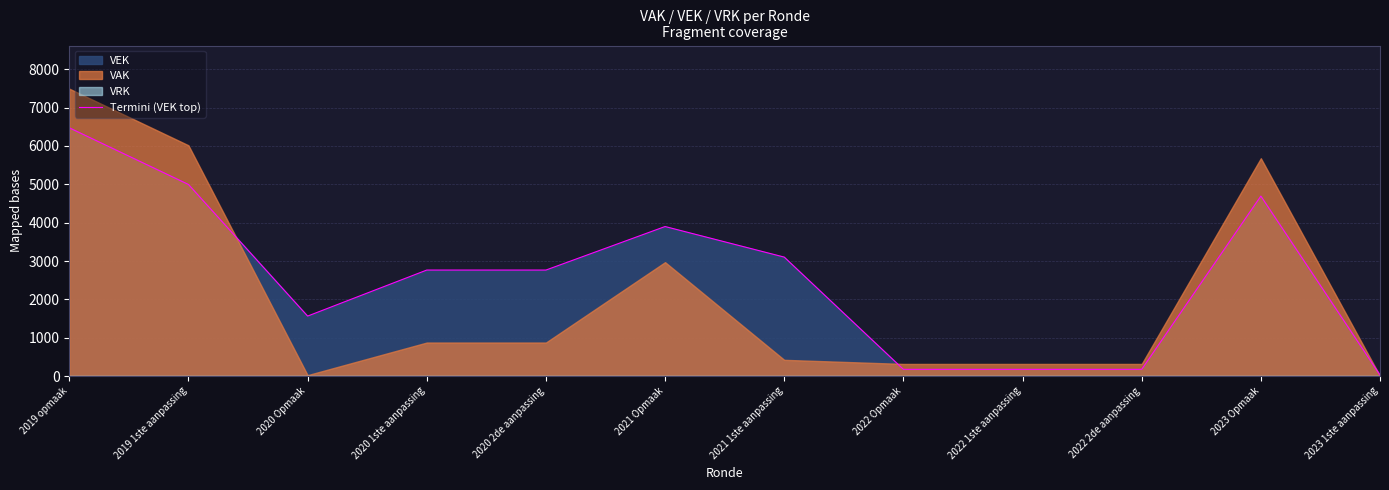

Between 2021 1ste aanpassing and 2019 1ste aanpassing, which is larger?

2019 1ste aanpassing